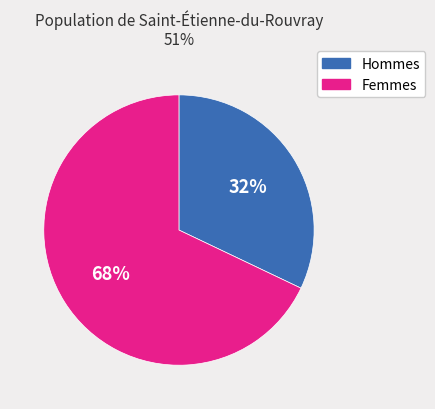

To the nearest percent, what is the difference between the largest and smallest slice percentages?

36%